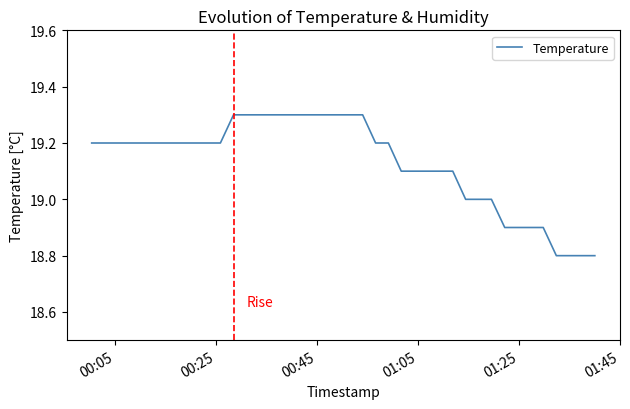

Reading left to right, transcribe all the data shown in this chart.

19.2	19.2	19.2	19.2	19.2	19.2	19.2	19.2	19.2	19.2	19.2	19.3	19.3	19.3	19.3	19.3	19.3	19.3	19.3	19.3	19.3	19.3	19.2	19.2	19.1	19.1	19.1	19.1	19.1	19.0	19.0	19.0	18.9	18.9	18.9	18.9	18.8	18.8	18.8	18.8